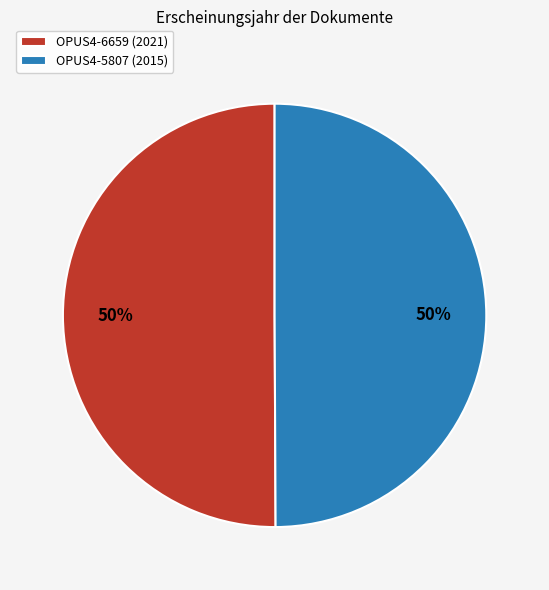

Approximately how many times larger is the value at OPUS4-6659 (2021) compared to OPUS4-5807 (2015)?

1.0